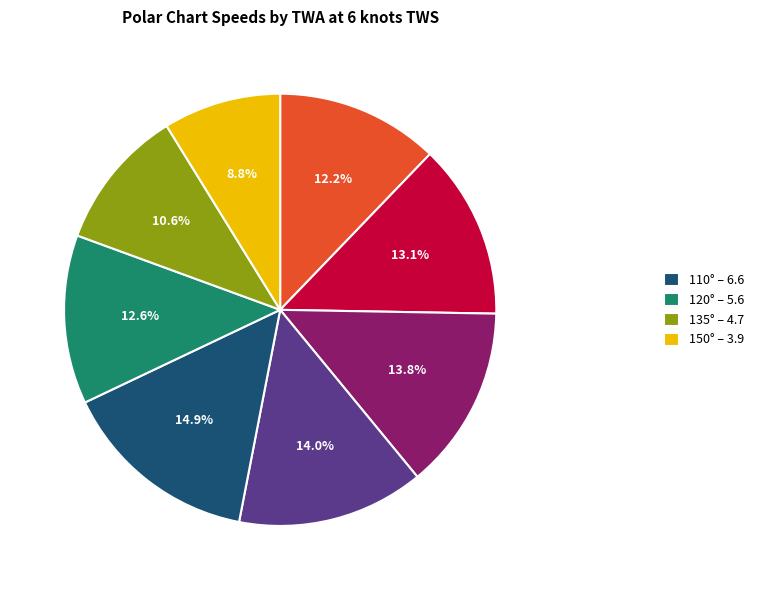

Is there any slice that represents more than half of the pie?

No